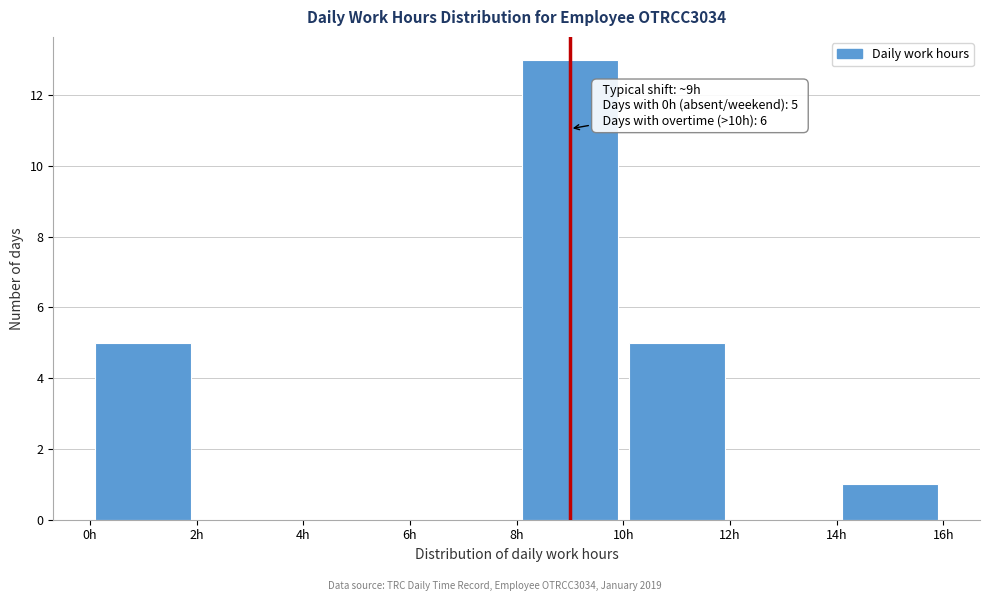

Which range on the x-axis has the tallest bar?

8 to 10